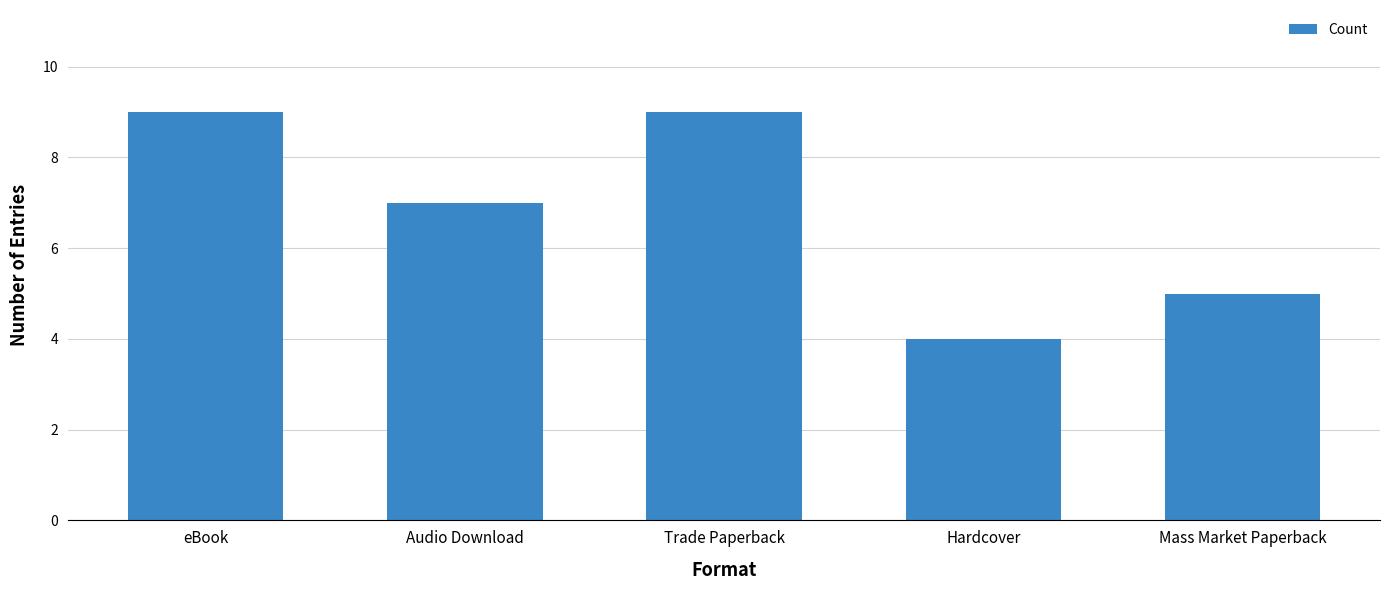

Approximately how many times larger is the value at Trade Paperback compared to Audio Download?

1.3